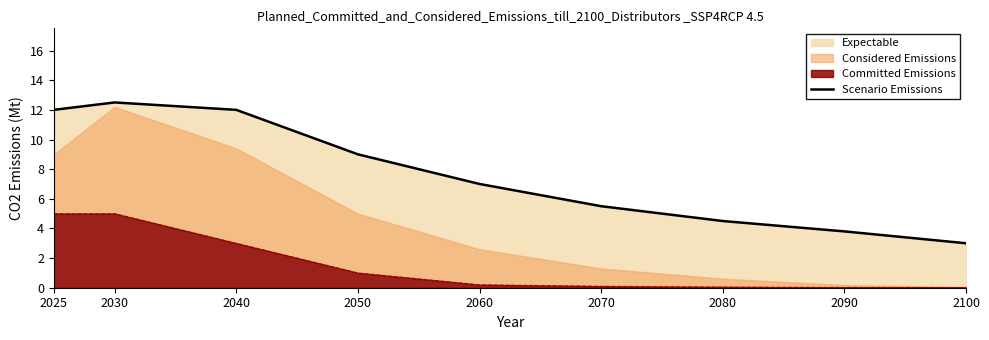

Which has a higher value, 2100 or 2090?

2090